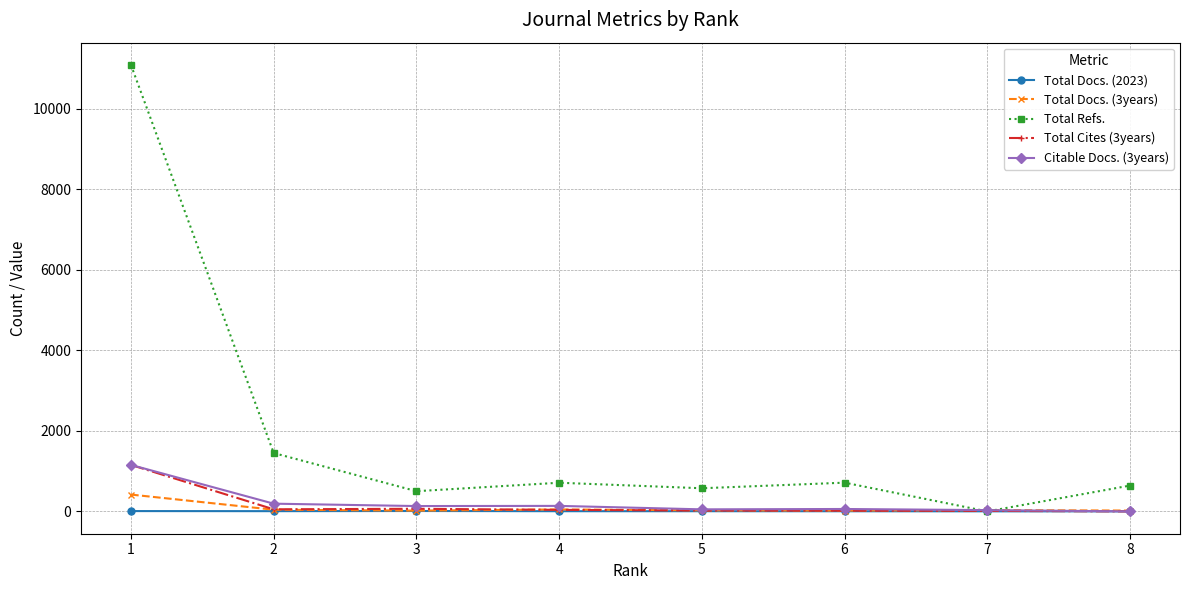

What is the maximum value for Total Refs.?

11090